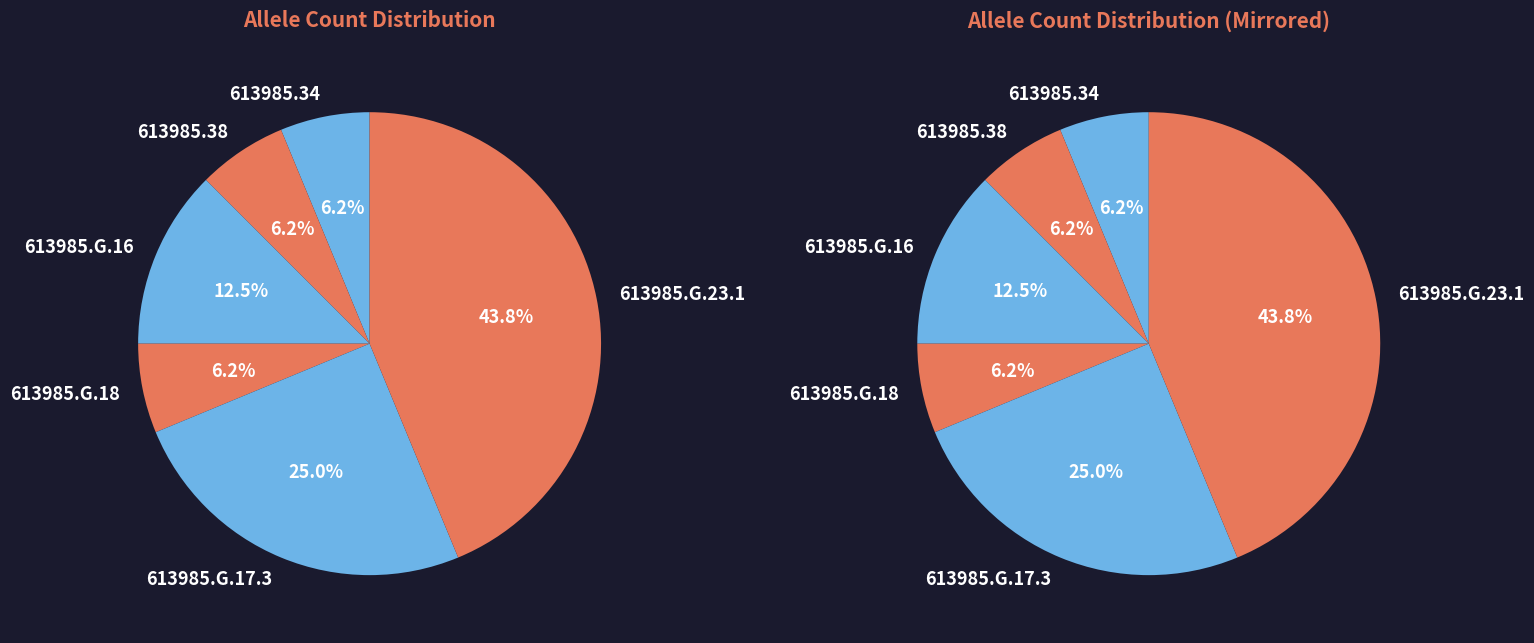

What is the ratio of the value at 613985.G.18 to the value at 613985.38?

1.0